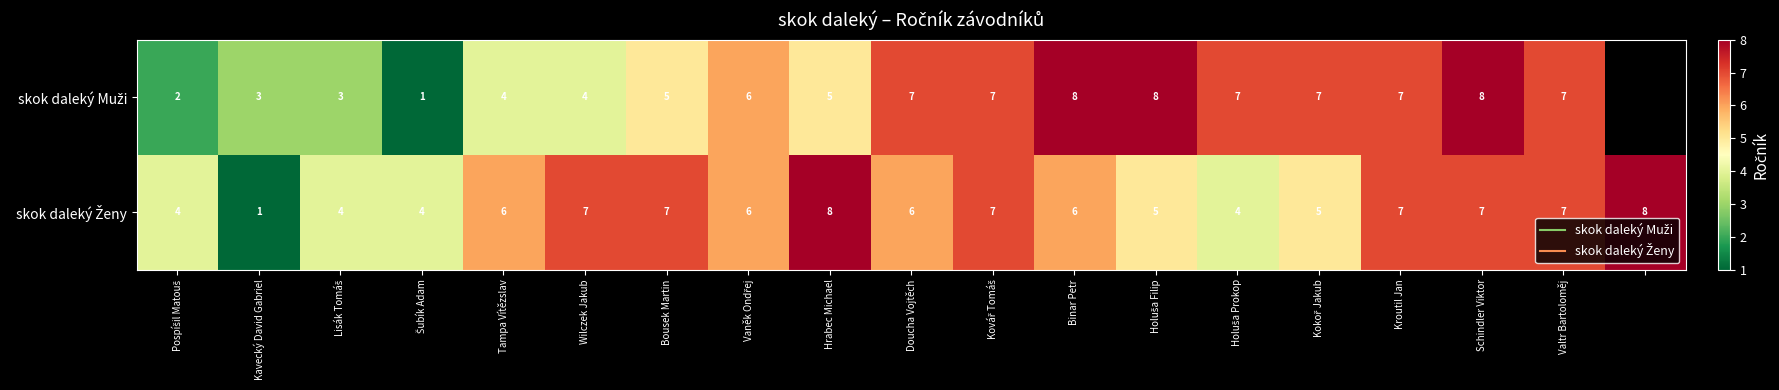

Which series has the largest total across all categories?

skok daleký Ženy